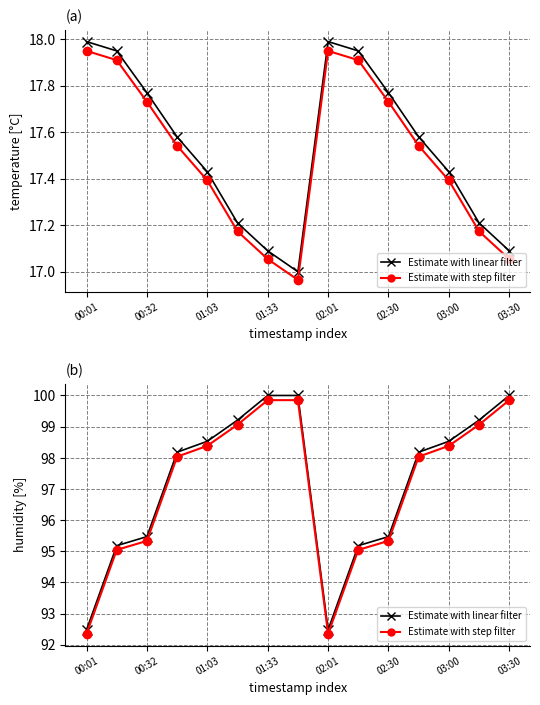

True or false: temperature (linear) and Estimate with step filter cross at least once.

False